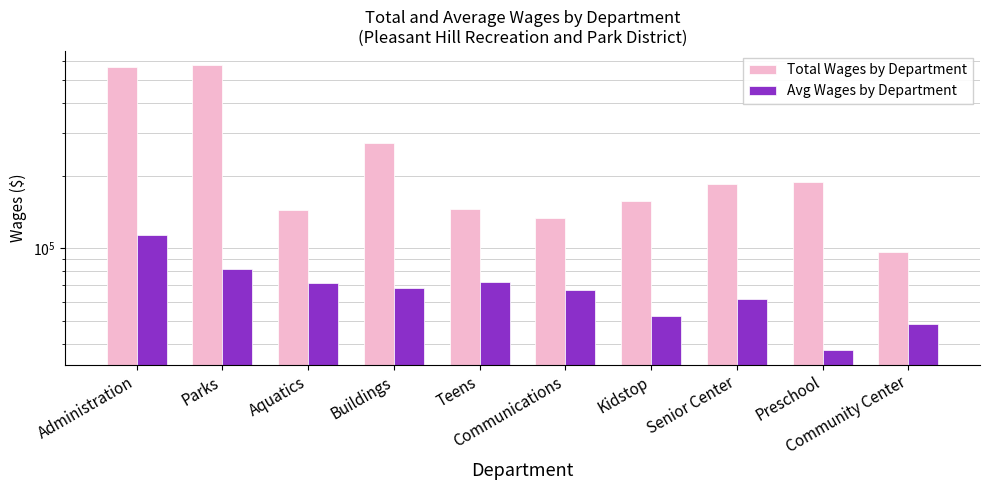

What is the sum of the Avg Wages by Department values at Preschool and Administration?

150697.6